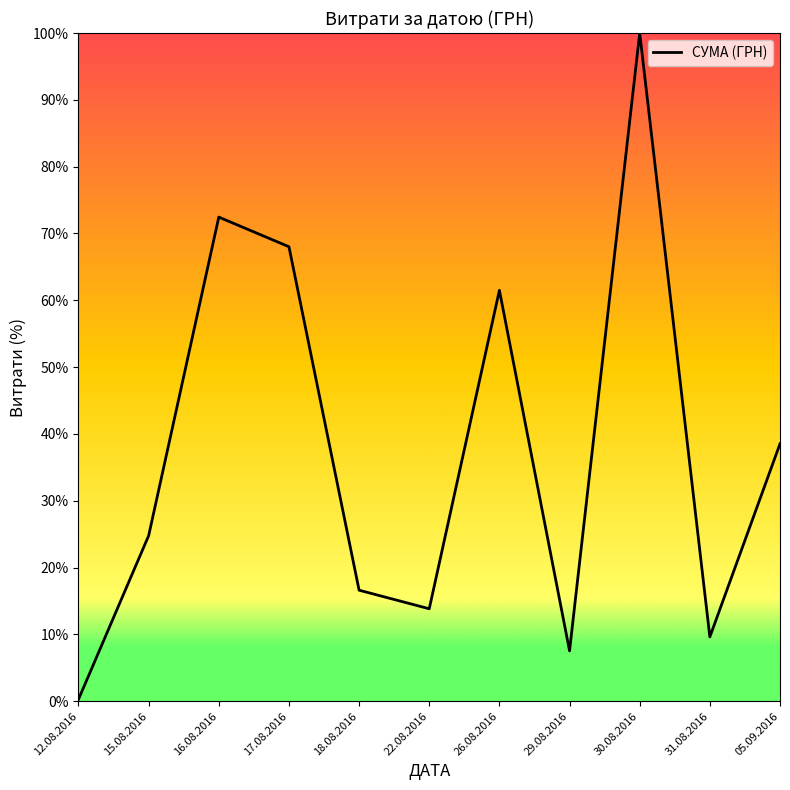

The chart shows a value of 38.5 at 05.09.2016. True or false?

True